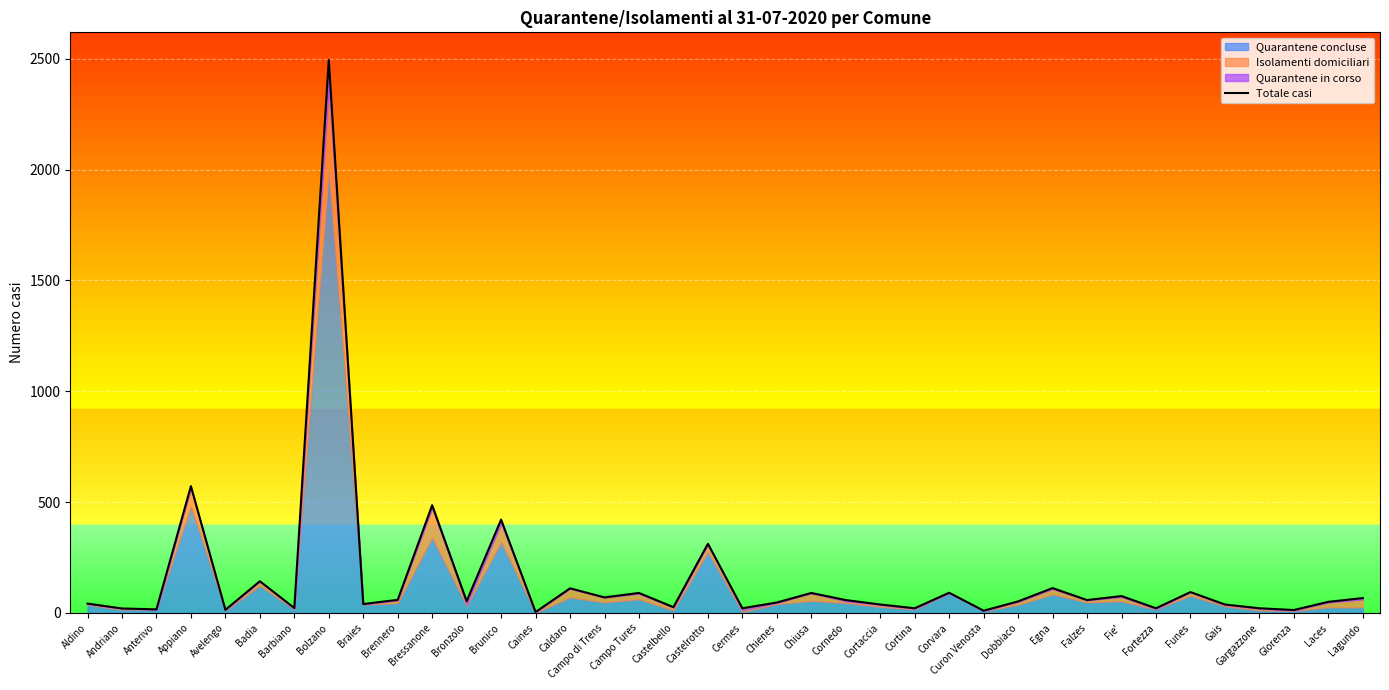

Is it true that the value at Egna is 112?

True